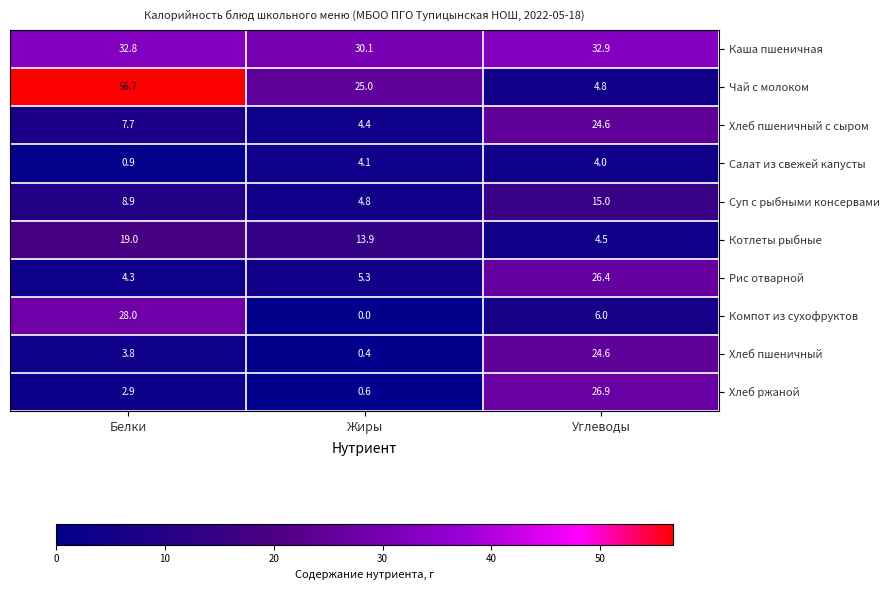

Which series has the largest total across all categories?

Каша пшеничная